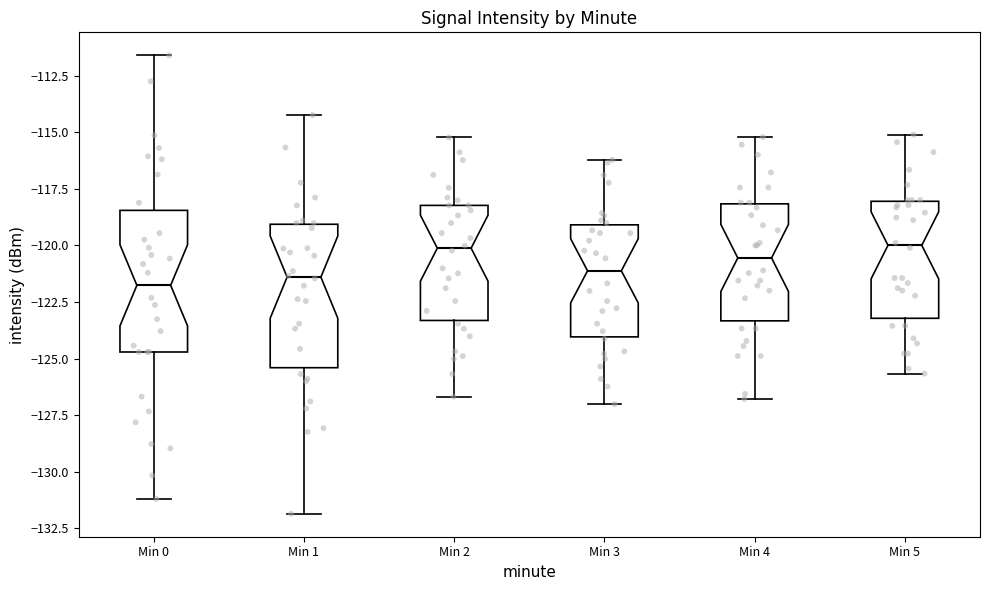

Reading left to right, read every box against the y-axis: the position of its median line, the range the box covers, and the ends of its whiskers. The values are not printed on the chart, so give them approximately, as read against the axis.

Min 0: median -122.0, box -124.5 to -118.5, whiskers -131.0 to -111.5
Min 1: median -121.5, box -125.5 to -119.0, whiskers -132.0 to -114.0
Min 2: median -120.0, box -123.5 to -118.0, whiskers -126.5 to -115.0
Min 3: median -121.0, box -124.0 to -119.0, whiskers -127.0 to -116.0
Min 4: median -120.5, box -123.5 to -118.0, whiskers -127.0 to -115.0
Min 5: median -120.0, box -123.0 to -118.0, whiskers -125.5 to -115.0